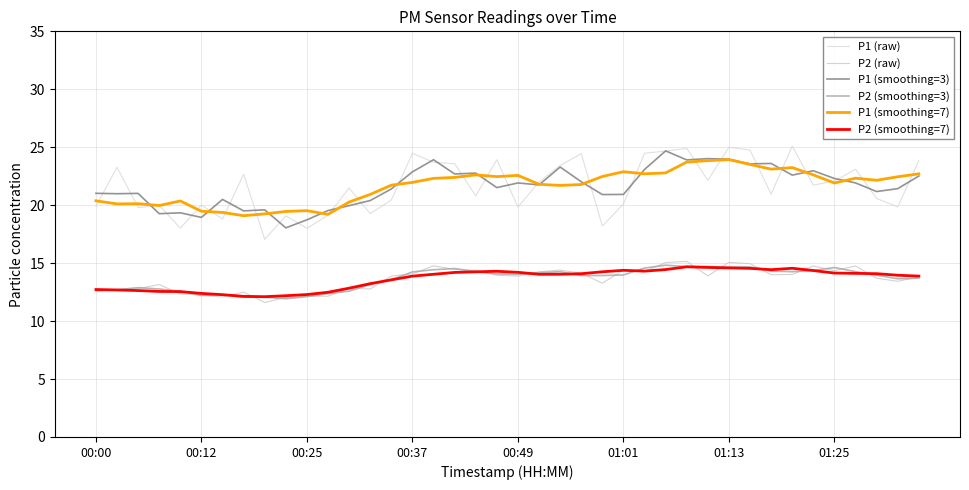

In P2 (smoothing=3), how many points are lower than both neighbors (excluding endpoints)?

7